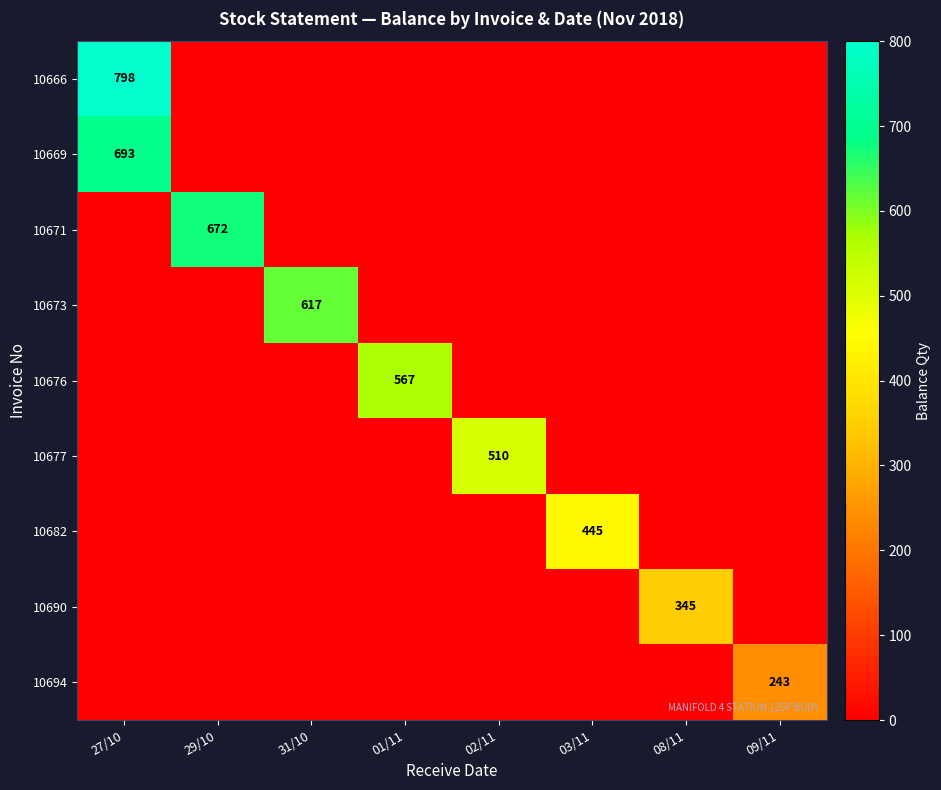

True or false: 10671 has a value of 672 at 29/10.

True